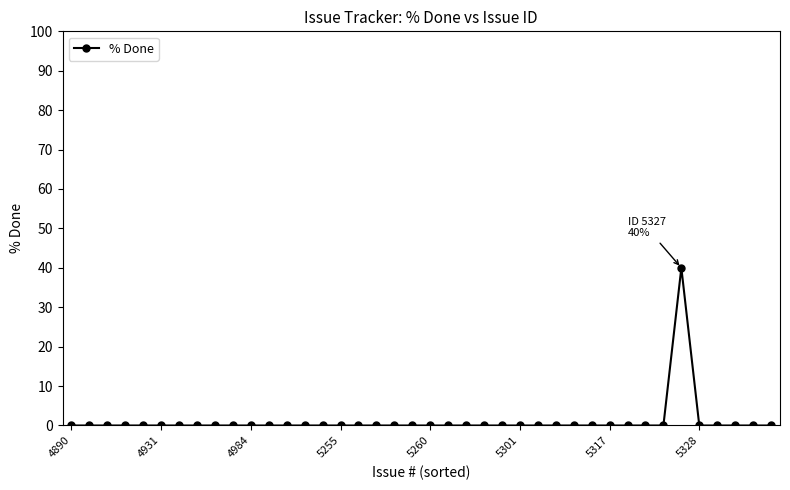

What is the difference between the maximum and second lowest values?

40